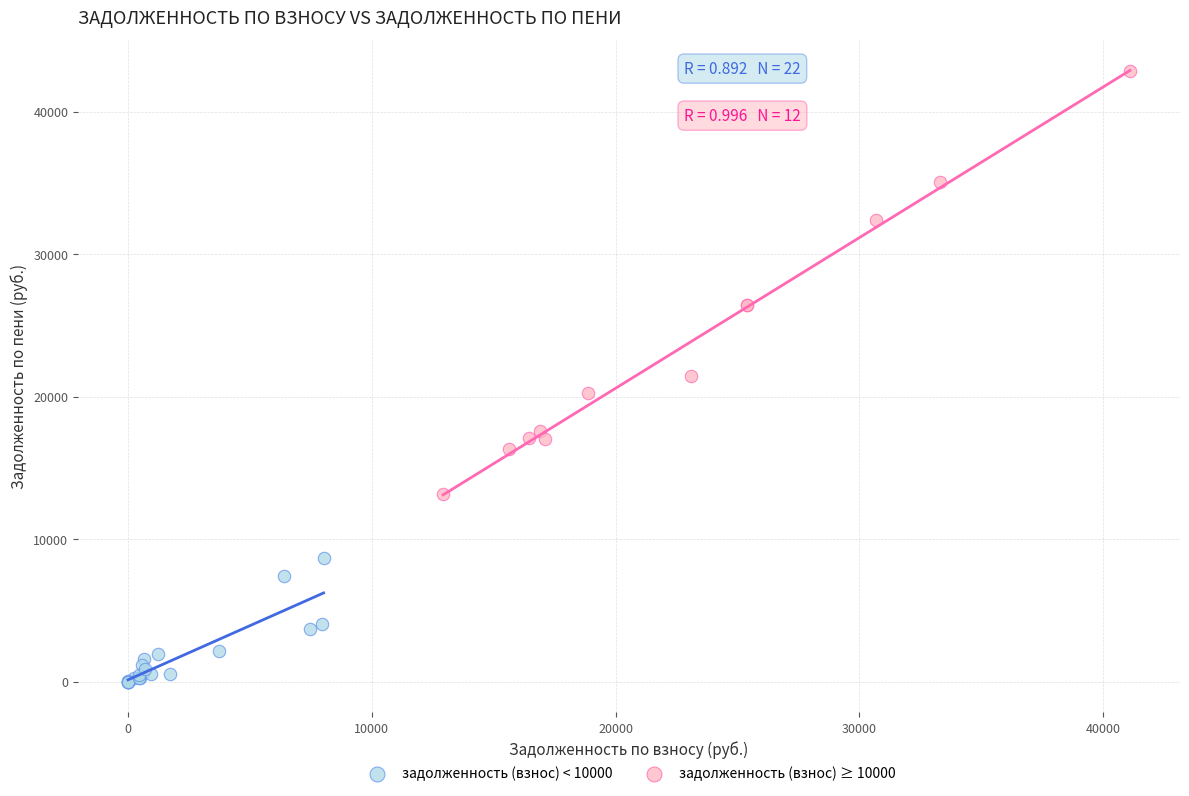

Which series has the largest Y range (max minus min)?

задолженность (взнос) ≥ 10000